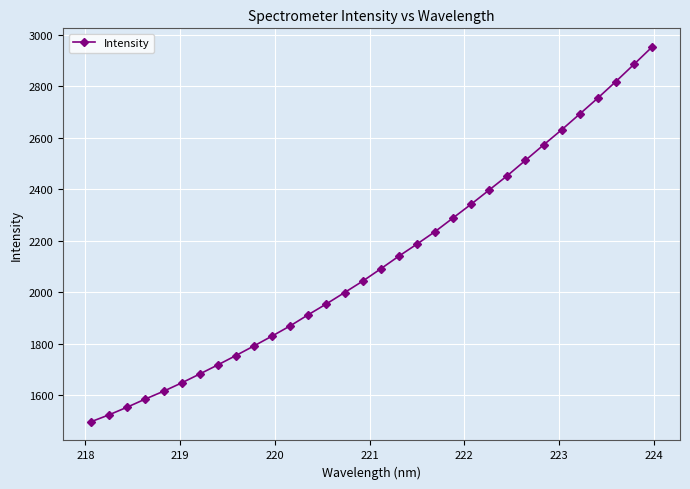

What is the greatest value displayed?

2952.9